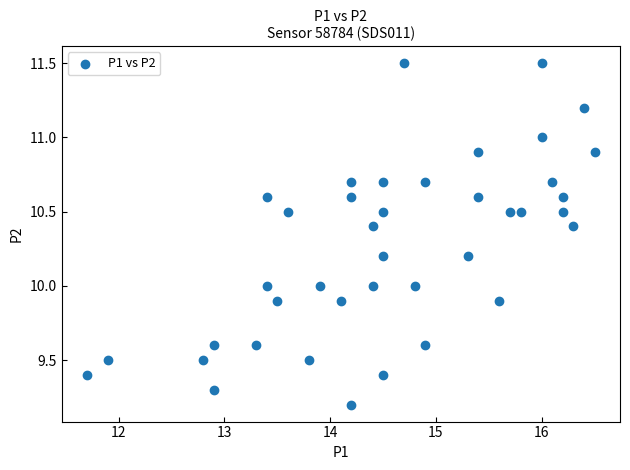

What is the range of X values (max minus min)?

4.8